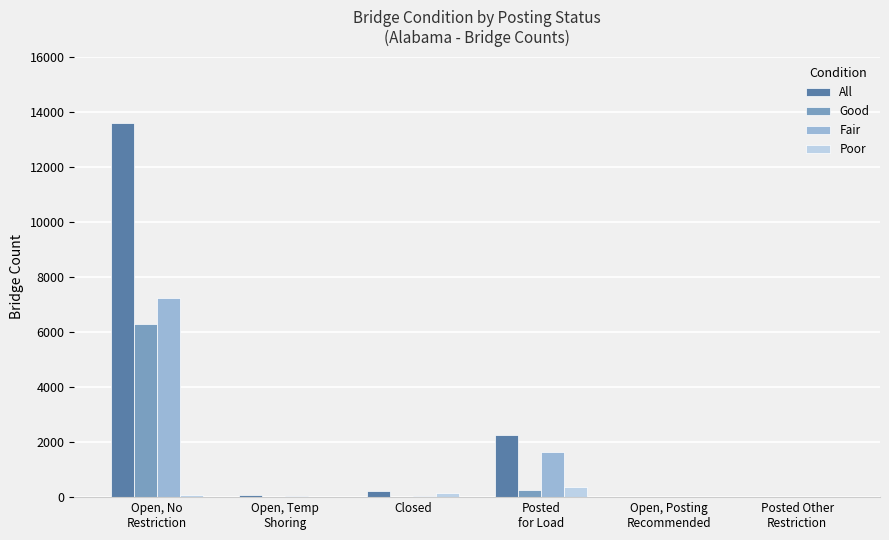

What is the highest value of the Fair series?

7245